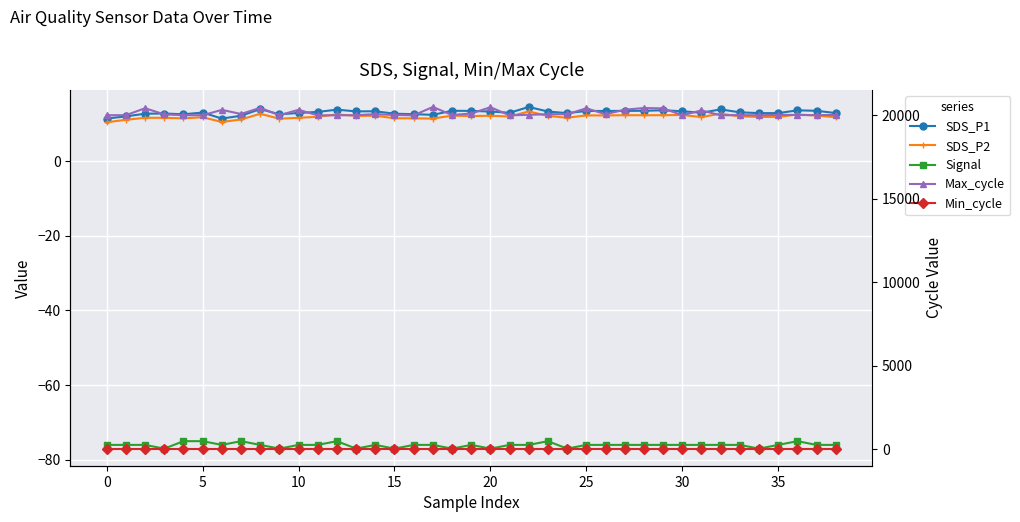

Which series has the largest total across all categories?

Max_cycle